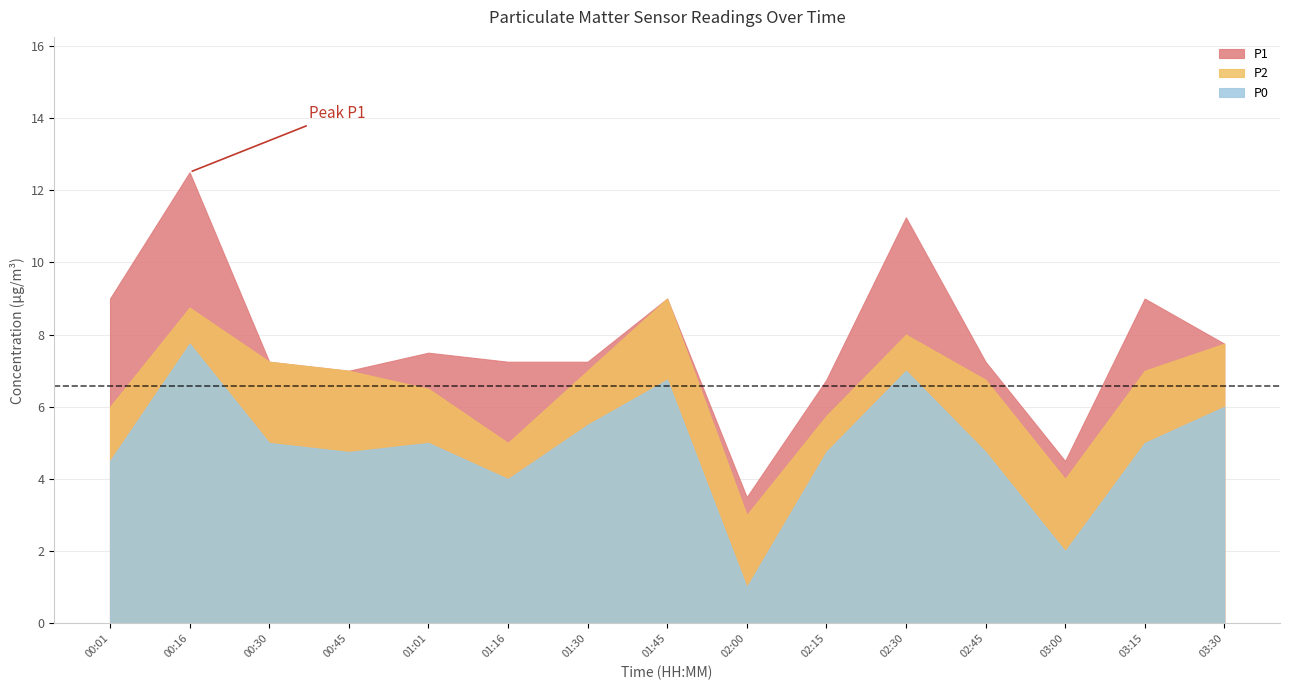

What is the difference between the highest and lowest values at 03:30?

1.8